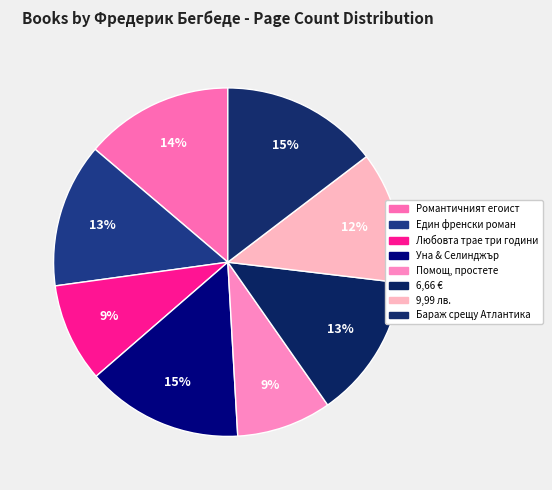

Does Уна & Селинджър account for over 50% of the chart?

No